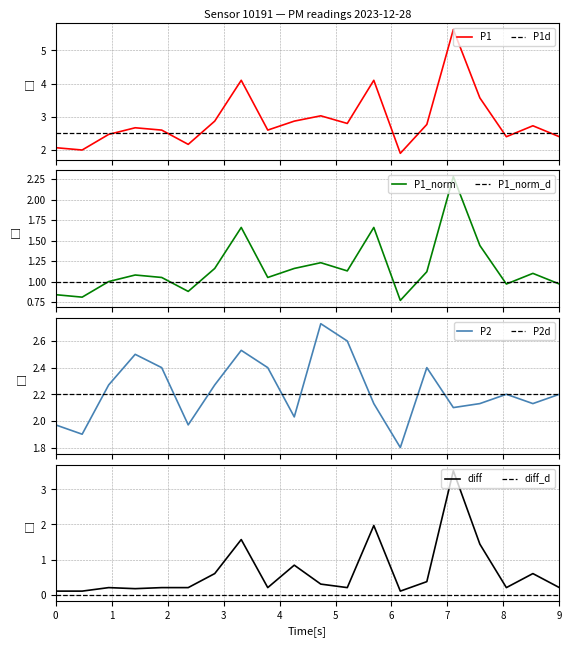

What is the lowest value of the P2 series?

1.8